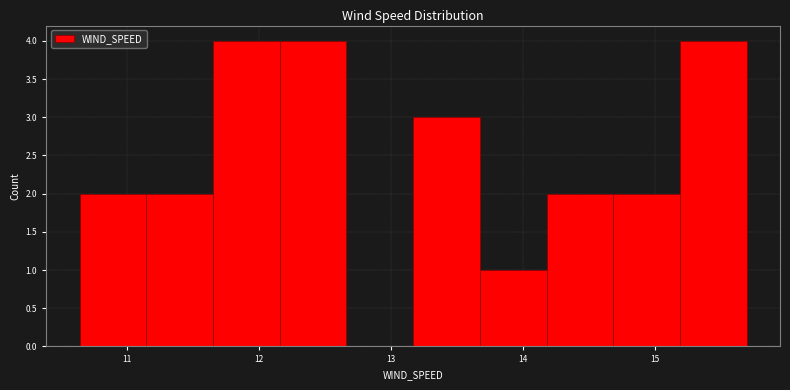

How tall is the bar that spans 11.7 to 12.2 on the x-axis? Neither the bar edges nor the heights are printed on the chart, so give them approximately, as read against the axes.

4